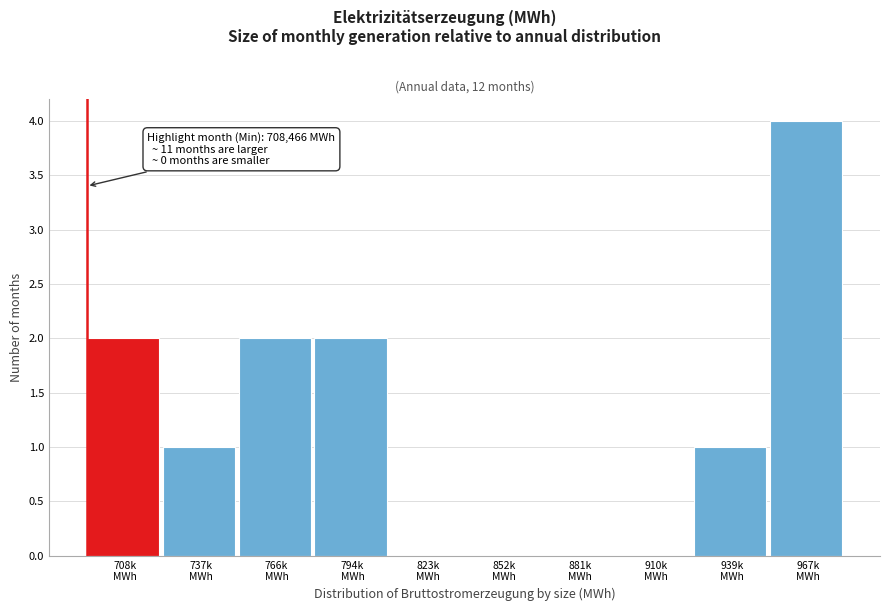

What is the greatest value displayed?

4